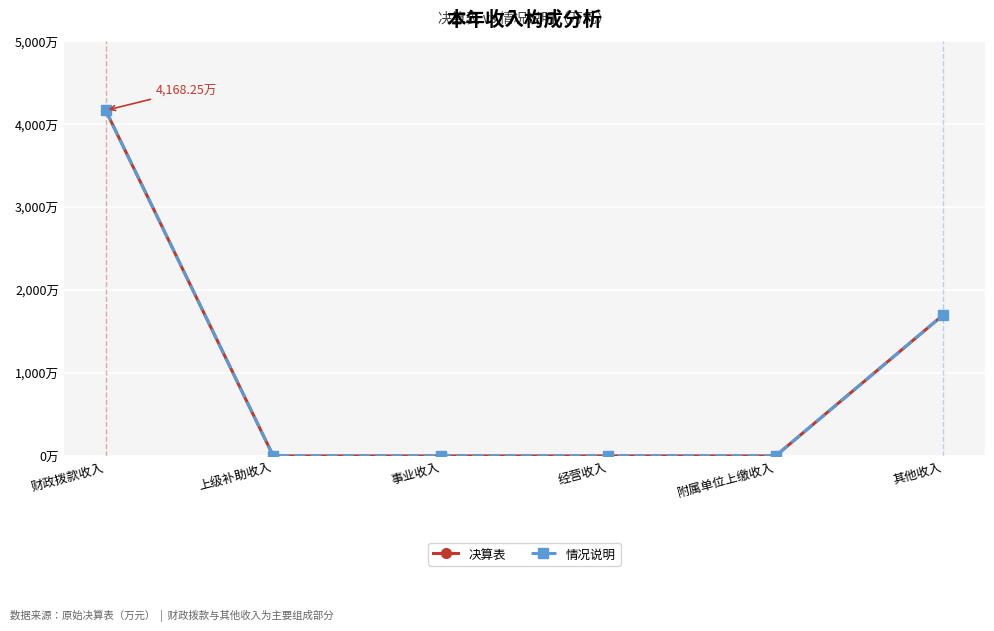

What is the greatest value displayed?

4168.2